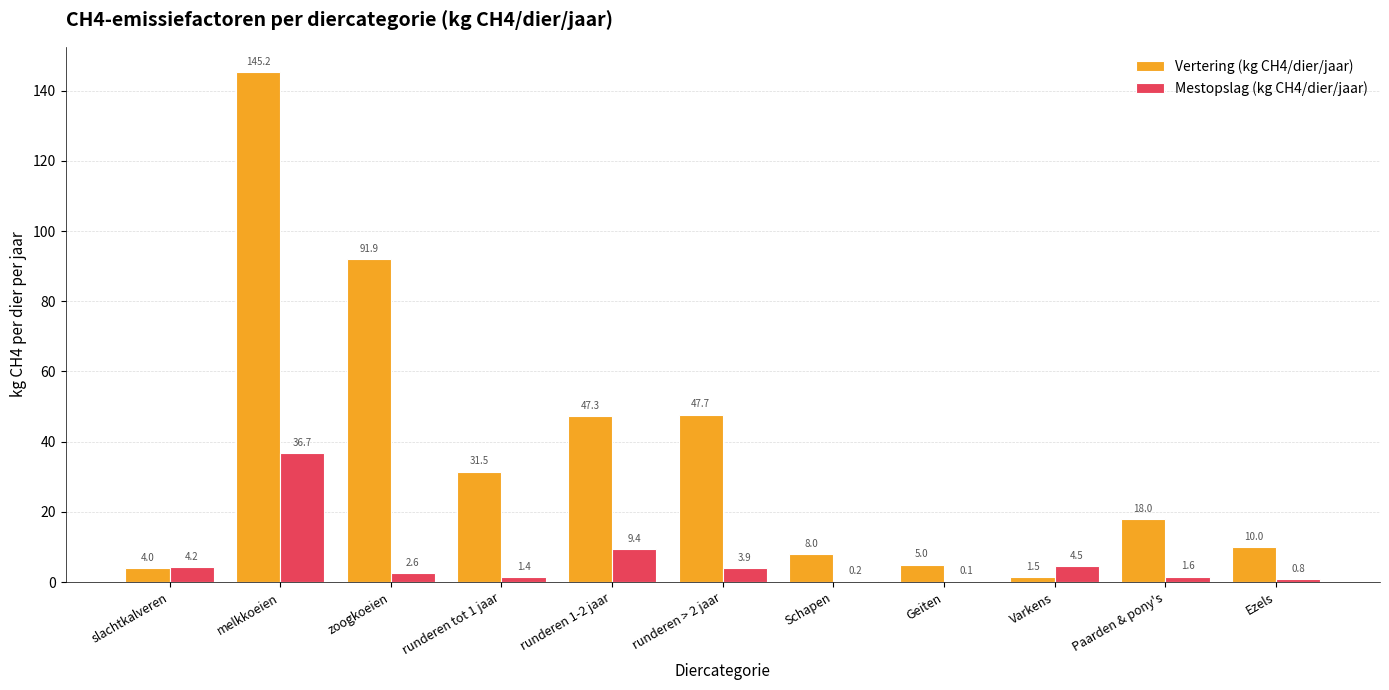

Which series changed the most between Geiten and Paarden & pony's?

Vertering (kg CH4/dier/jaar)